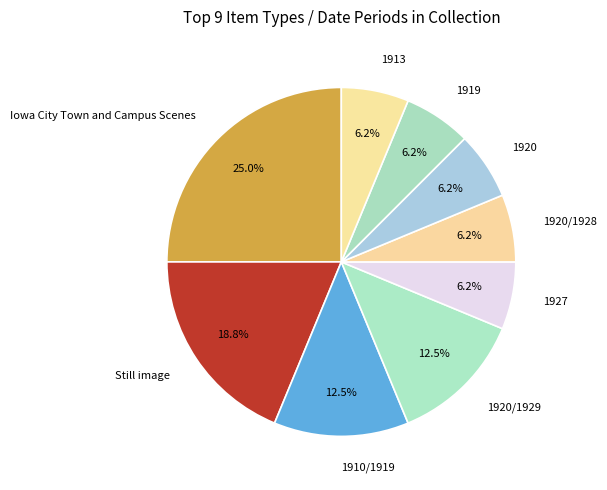

What is the largest slice in the pie chart?

Iowa City Town and Campus Scenes